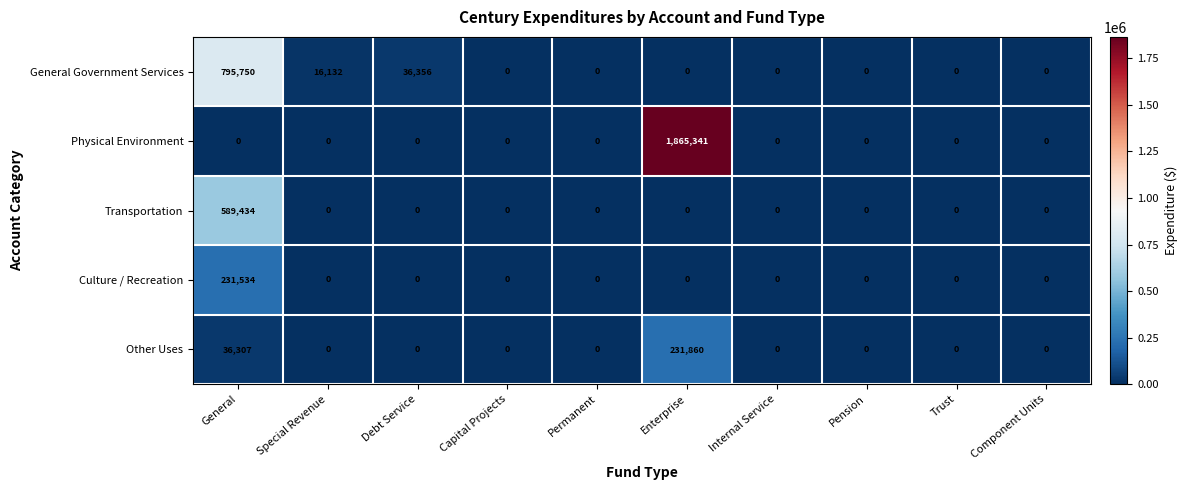

What value does the Other Uses series have at General?

36307